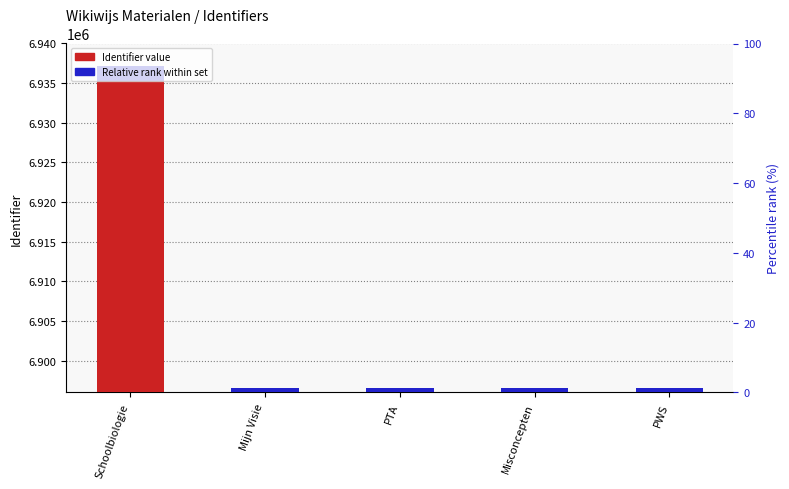

The Identifier value series shows 915 at Misconcepten. True or false?

False